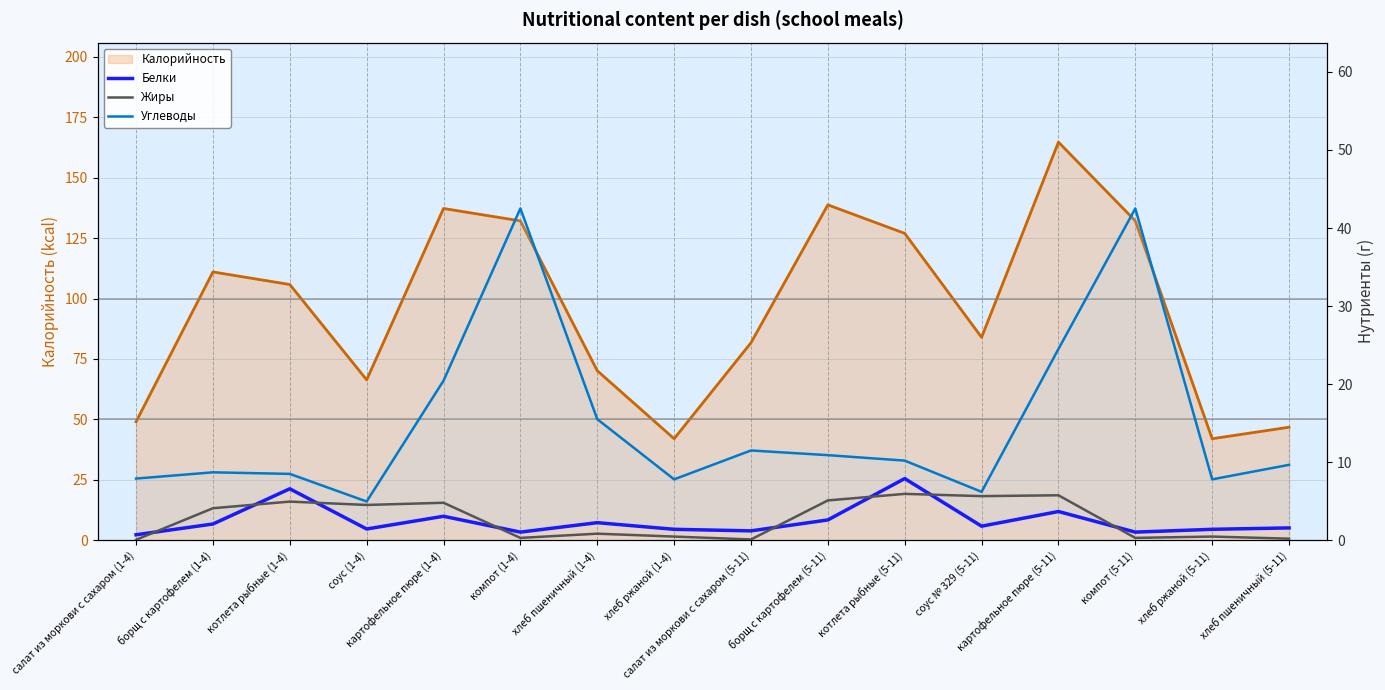

Which has a higher value, соус (1-4) or борщ с картофелем (1-4)?

борщ с картофелем (1-4)